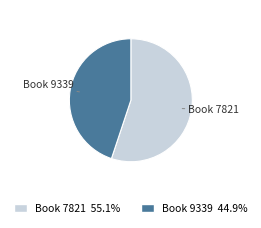

Which category accounts for the majority?

Book 7821